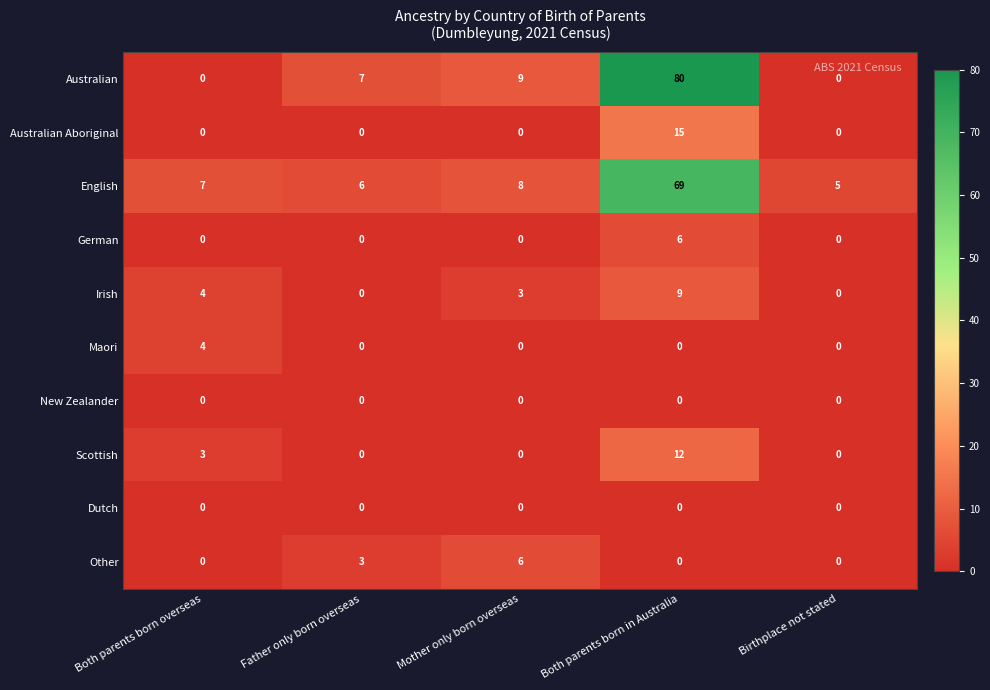

What is the maximum value for Maori?

4